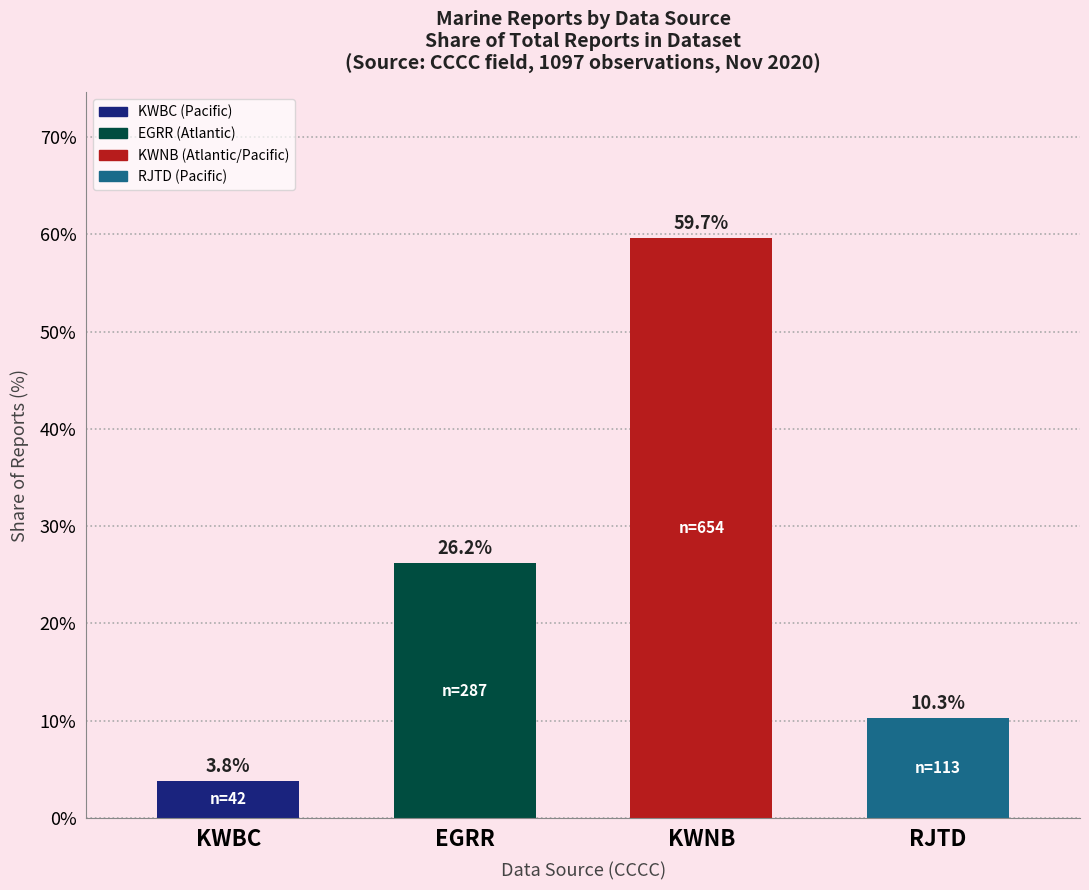

True or false: the data shows 3.8 at KWBC.

True